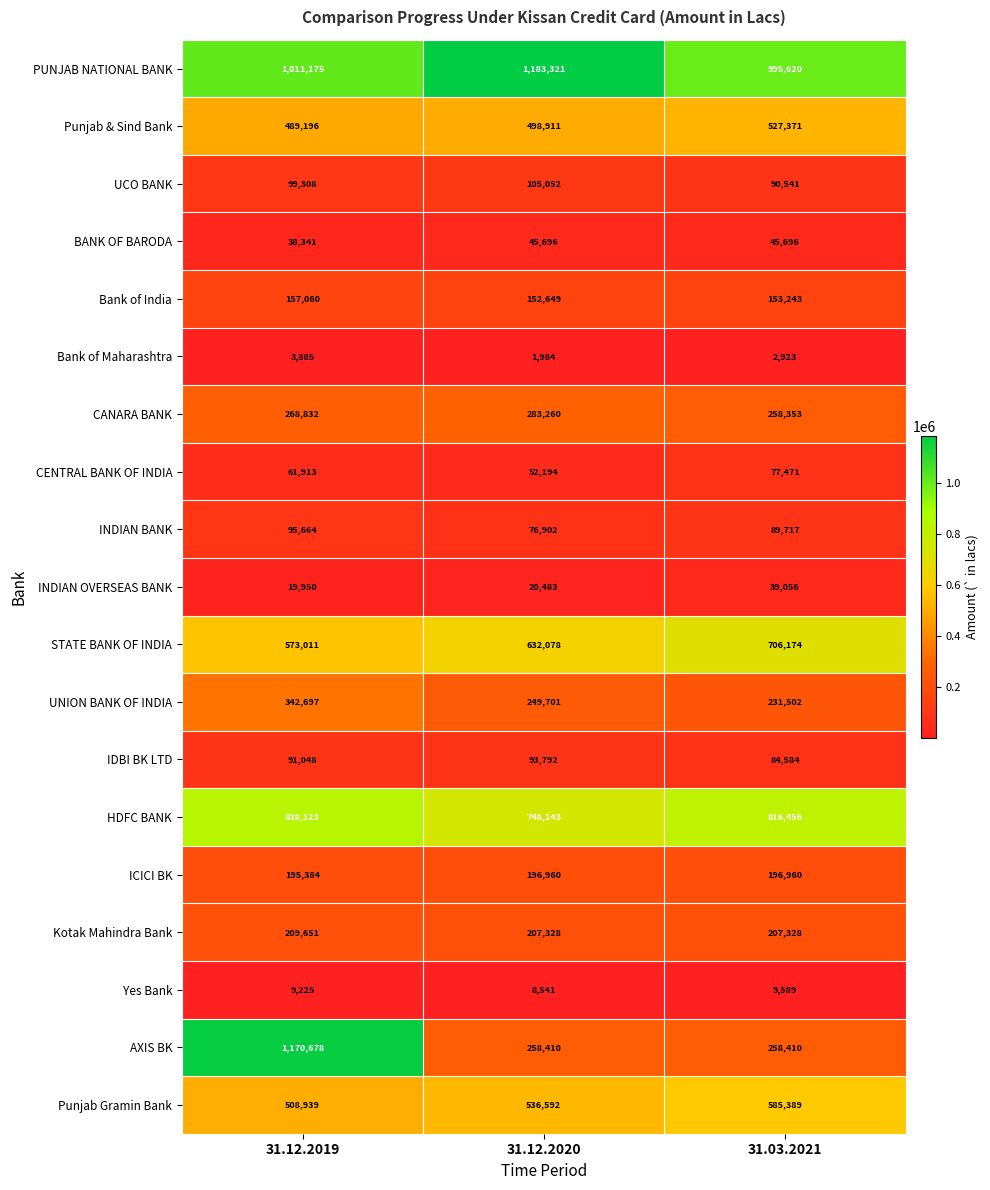

True or false: AXIS BK has a value of 1719335 at 31.12.2019.

False